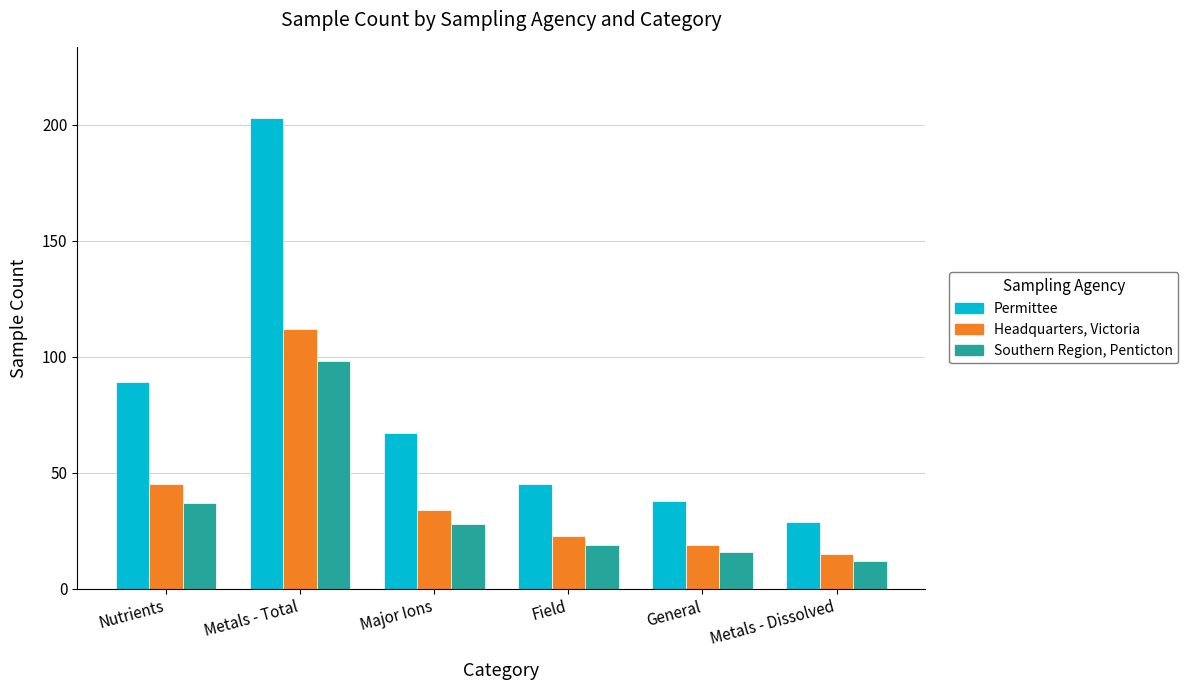

Is it true that Permittee equals 45 at Field?

True